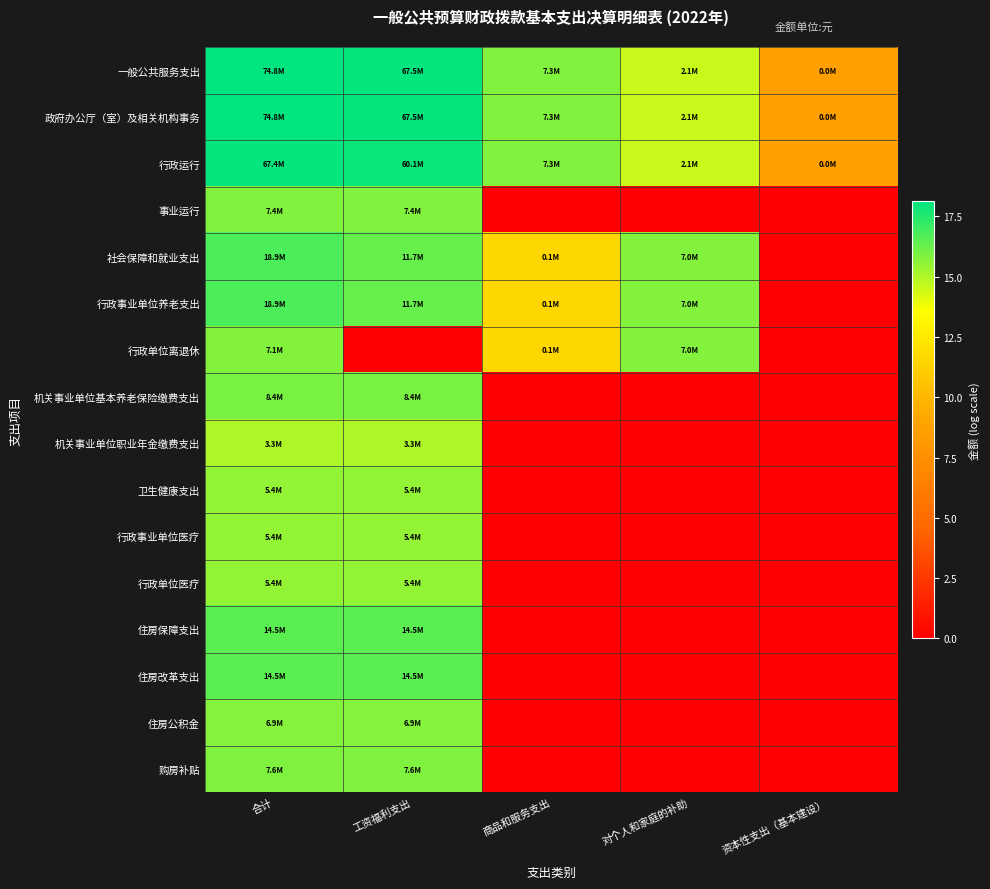

Reading left to right, list all the values displayed in this chart.

一般公共服务支出: 合计=18.1	工资福利支出=18.0	商品和服务支出=15.8	对个人和家庭的补助=14.6	资本性支出（基本建设）=8.6
政府办公厅（室）及相关机构事务: 合计=18.1	工资福利支出=18.0	商品和服务支出=15.8	对个人和家庭的补助=14.6	资本性支出（基本建设）=8.6
行政运行: 合计=18.0	工资福利支出=17.9	商品和服务支出=15.8	对个人和家庭的补助=14.6	资本性支出（基本建设）=8.6
事业运行: 合计=15.8	工资福利支出=15.8	商品和服务支出=0.0	对个人和家庭的补助=0.0	资本性支出（基本建设）=0.0
社会保障和就业支出: 合计=16.8	工资福利支出=16.3	商品和服务支出=11.6	对个人和家庭的补助=15.8	资本性支出（基本建设）=0.0
行政事业单位养老支出: 合计=16.8	工资福利支出=16.3	商品和服务支出=11.6	对个人和家庭的补助=15.8	资本性支出（基本建设）=0.0
行政单位离退休: 合计=15.8	工资福利支出=0.0	商品和服务支出=11.6	对个人和家庭的补助=15.8	资本性支出（基本建设）=0.0
机关事业单位基本养老保险缴费支出: 合计=15.9	工资福利支出=15.9	商品和服务支出=0.0	对个人和家庭的补助=0.0	资本性支出（基本建设）=0.0
机关事业单位职业年金缴费支出: 合计=15.0	工资福利支出=15.0	商品和服务支出=0.0	对个人和家庭的补助=0.0	资本性支出（基本建设）=0.0
卫生健康支出: 合计=15.5	工资福利支出=15.5	商品和服务支出=0.0	对个人和家庭的补助=0.0	资本性支出（基本建设）=0.0
行政事业单位医疗: 合计=15.5	工资福利支出=15.5	商品和服务支出=0.0	对个人和家庭的补助=0.0	资本性支出（基本建设）=0.0
行政单位医疗: 合计=15.5	工资福利支出=15.5	商品和服务支出=0.0	对个人和家庭的补助=0.0	资本性支出（基本建设）=0.0
住房保障支出: 合计=16.5	工资福利支出=16.5	商品和服务支出=0.0	对个人和家庭的补助=0.0	资本性支出（基本建设）=0.0
住房改革支出: 合计=16.5	工资福利支出=16.5	商品和服务支出=0.0	对个人和家庭的补助=0.0	资本性支出（基本建设）=0.0
住房公积金: 合计=15.7	工资福利支出=15.7	商品和服务支出=0.0	对个人和家庭的补助=0.0	资本性支出（基本建设）=0.0
购房补贴: 合计=15.8	工资福利支出=15.8	商品和服务支出=0.0	对个人和家庭的补助=0.0	资本性支出（基本建设）=0.0